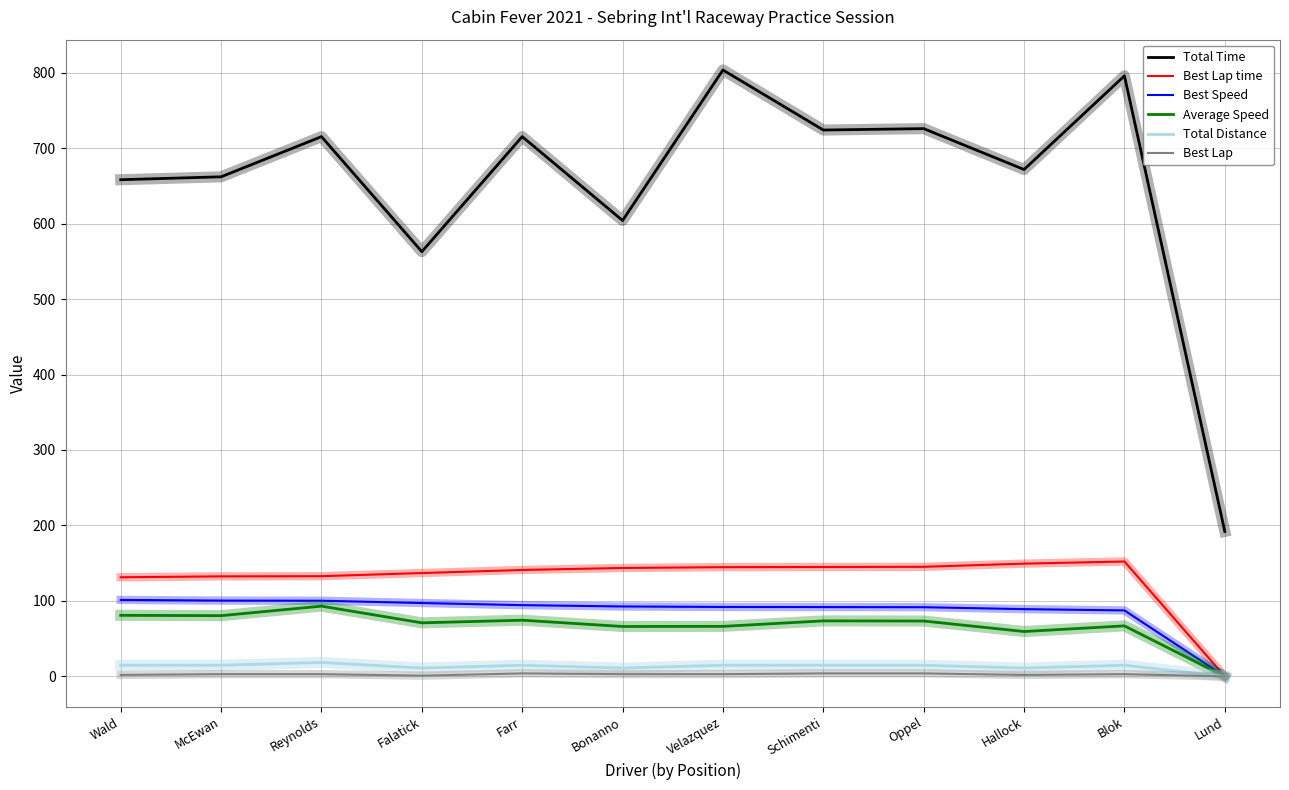

Which series has the largest range (max minus min)?

Total Time